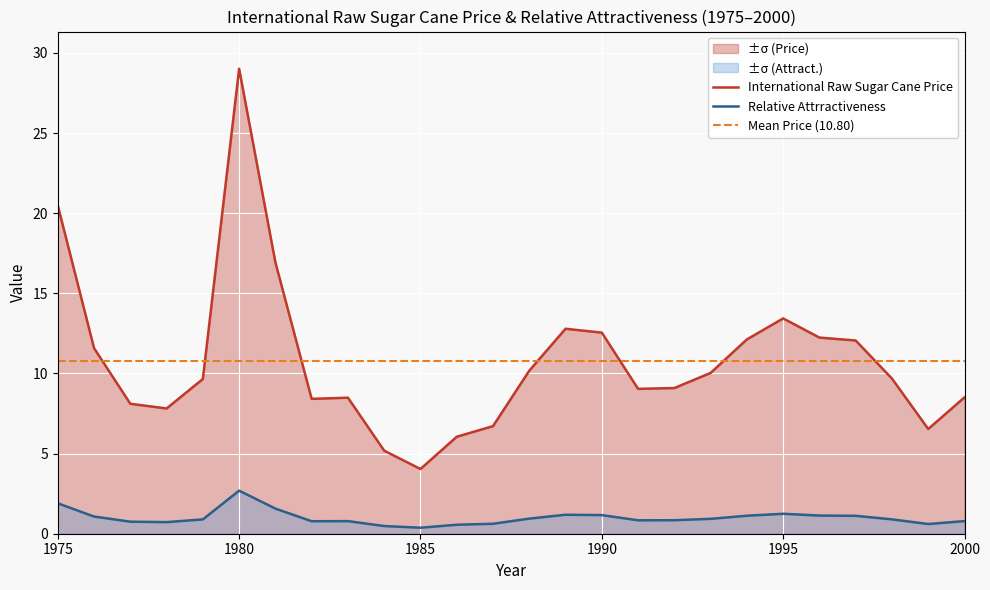

At 1986, list the series in order from smallest to largest.

Relative Attrractiveness, International Raw Sugar Cane Price